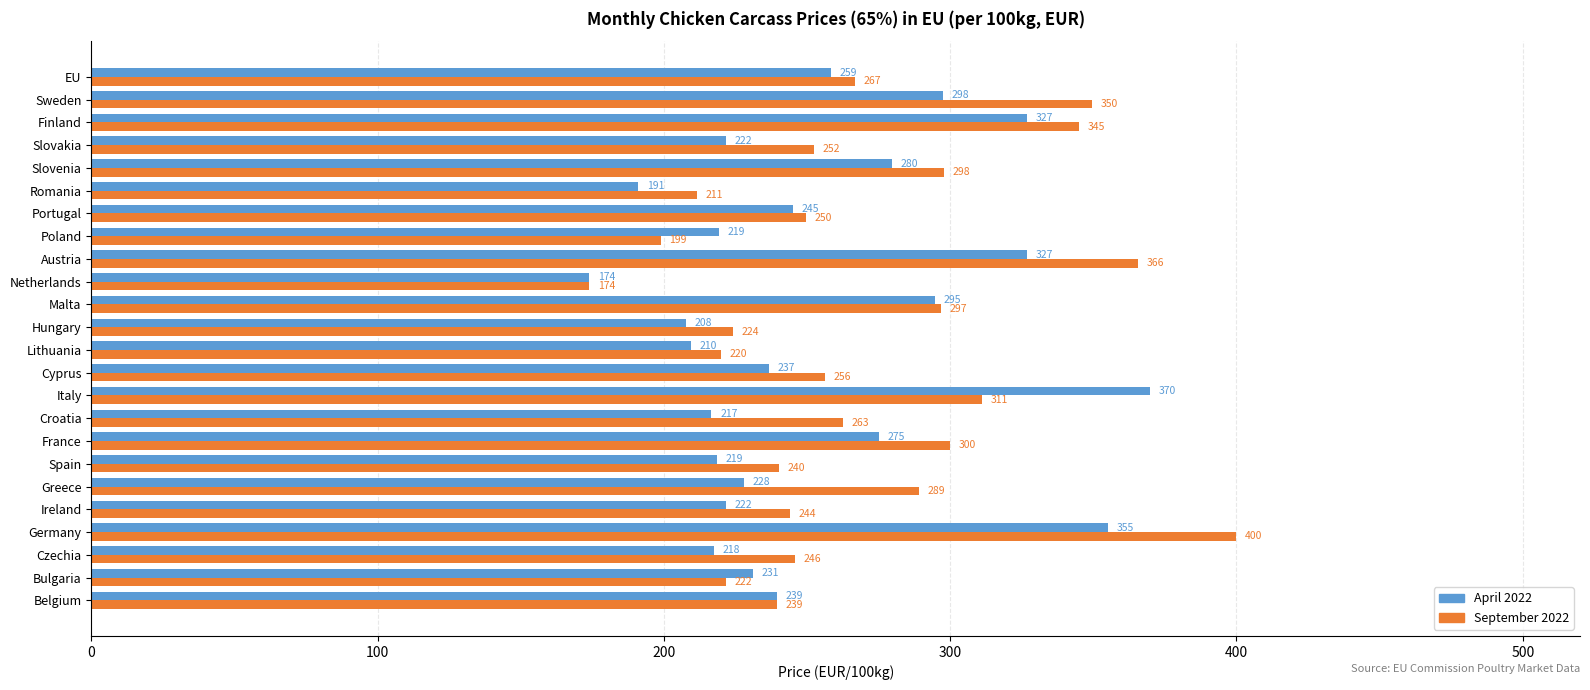

The value of September 2022 at Croatia is 262.5. True or false?

True